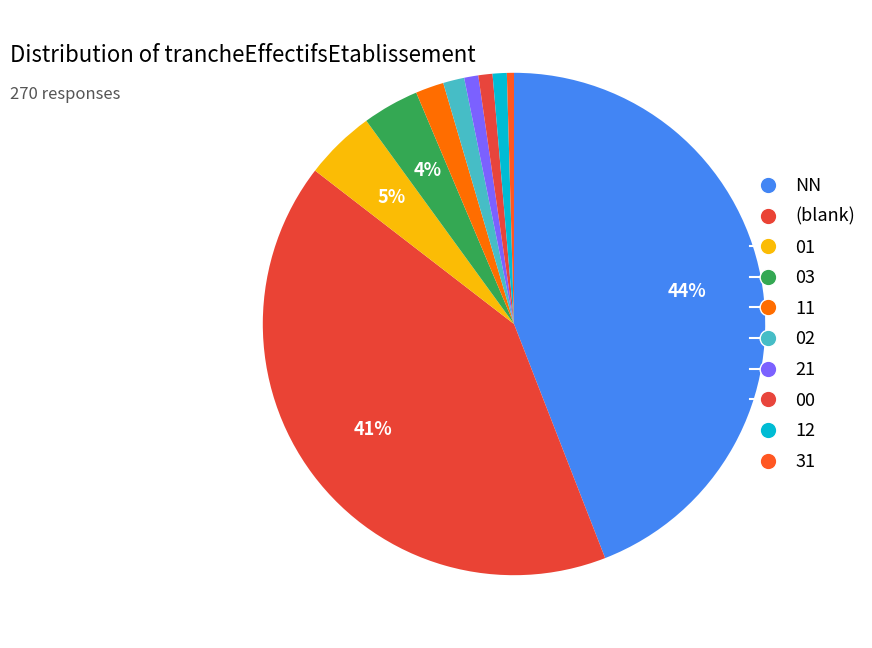

How many segments does this pie chart have?

10